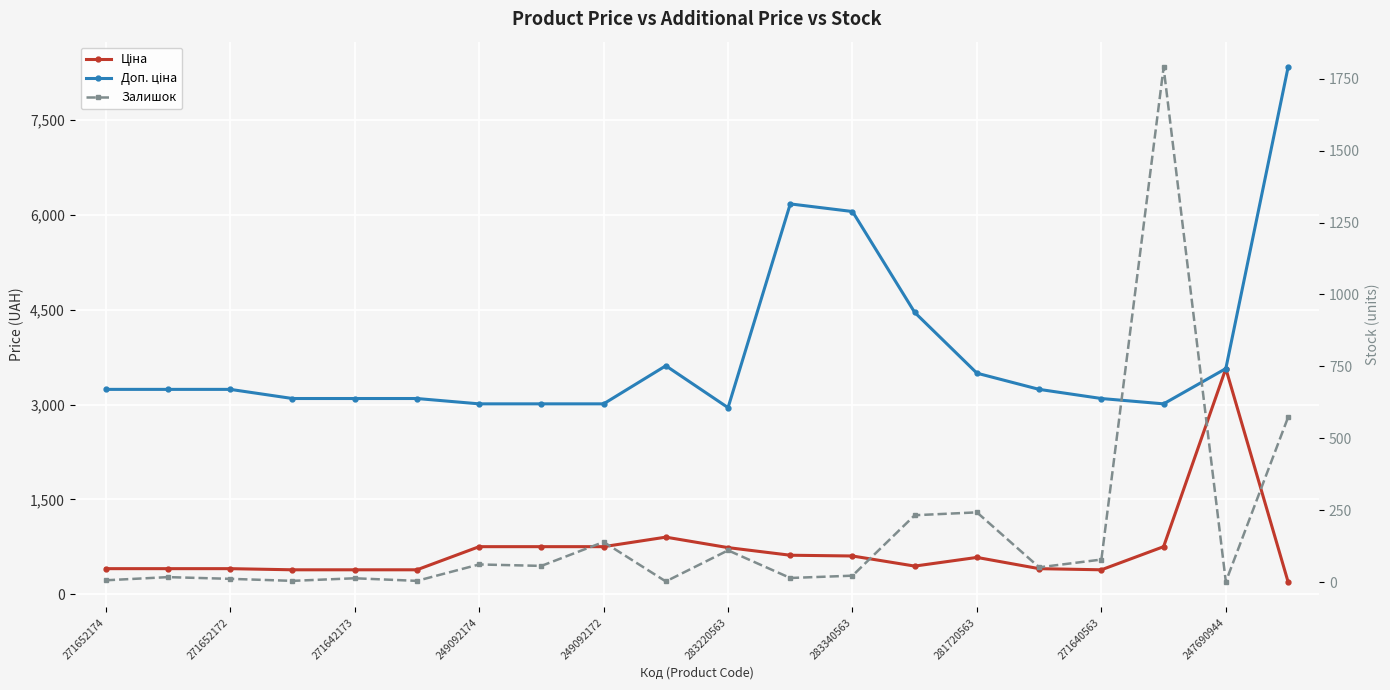

Is this an area chart (filled region under the line)?

No